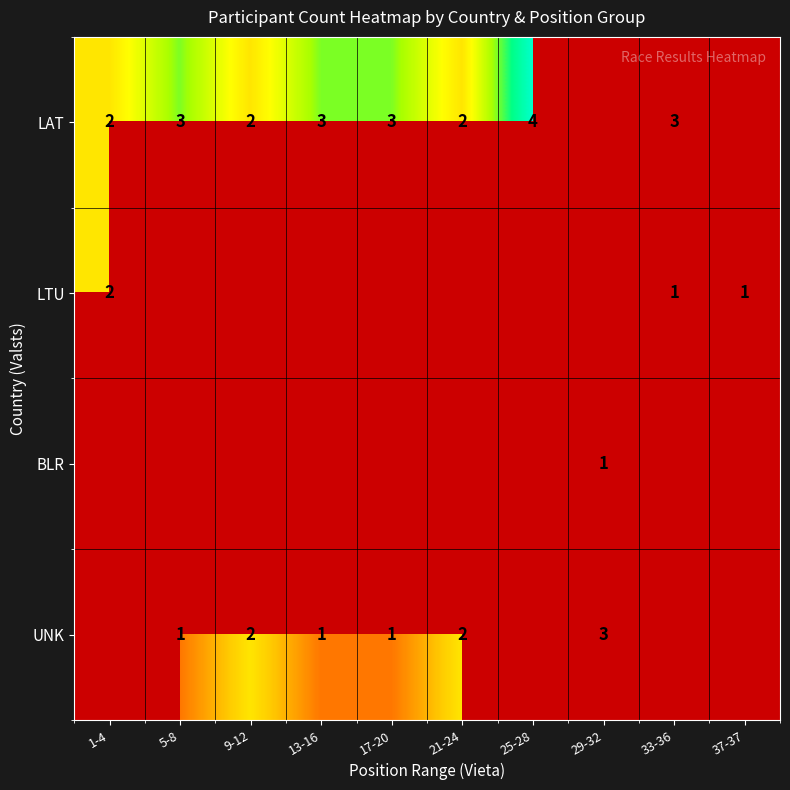

Is it true that LAT equals 4 at 5-8?

False